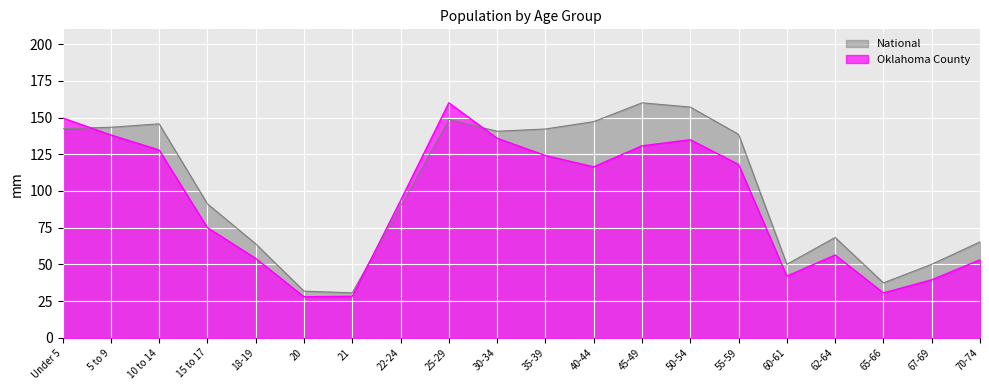

Does the chart display data point markers on the line(s)?

No